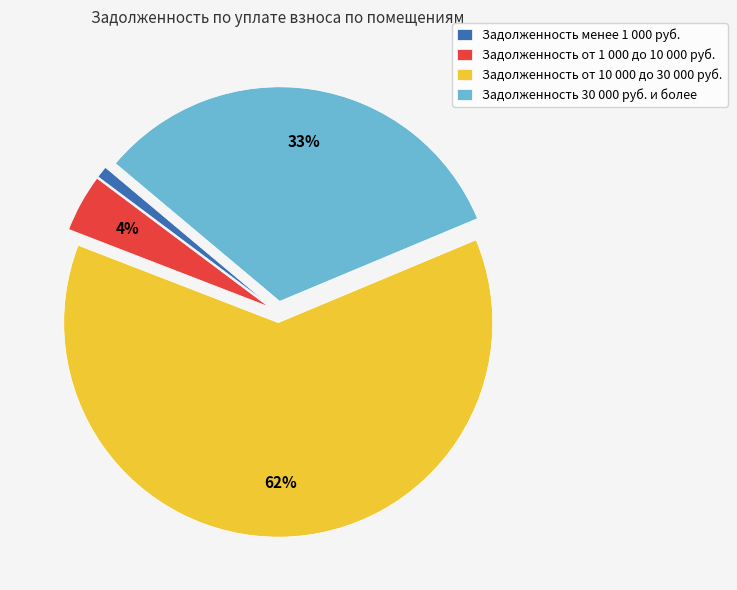

How many slices are in this pie chart?

4